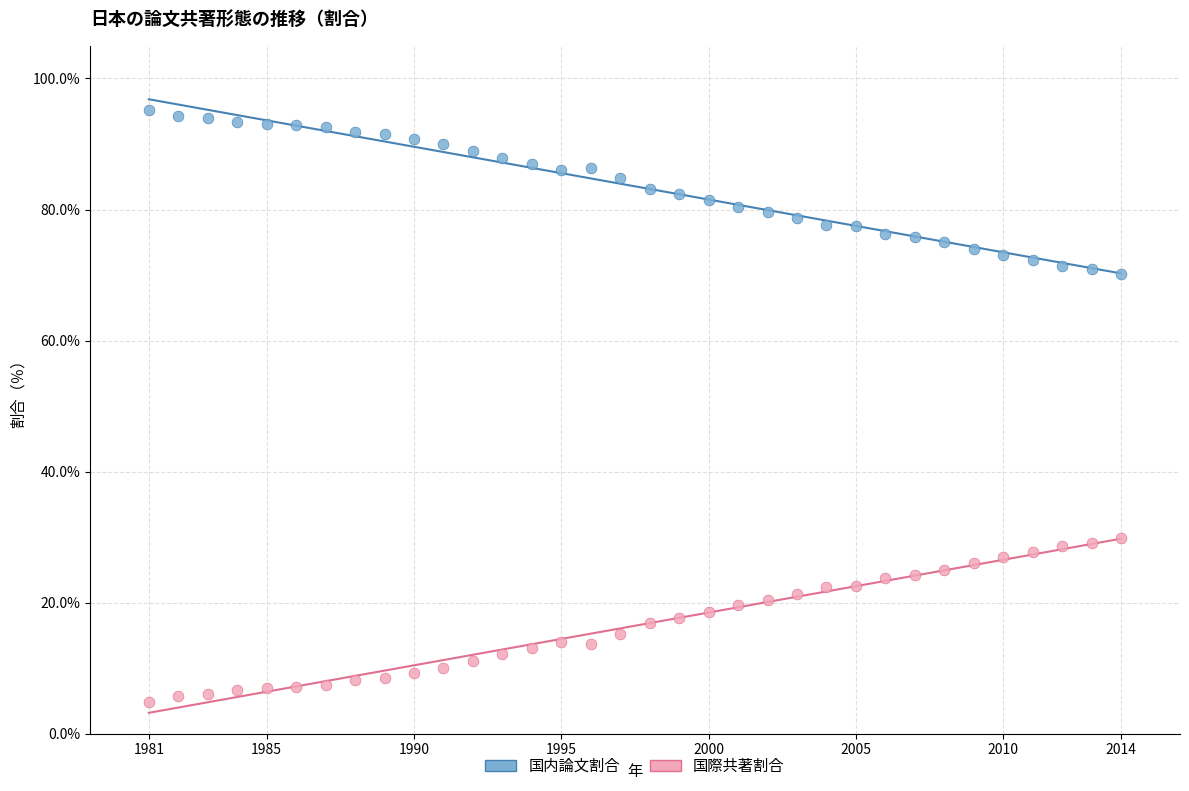

Across all data points, what is the range of X values (max minus min)?

33.0